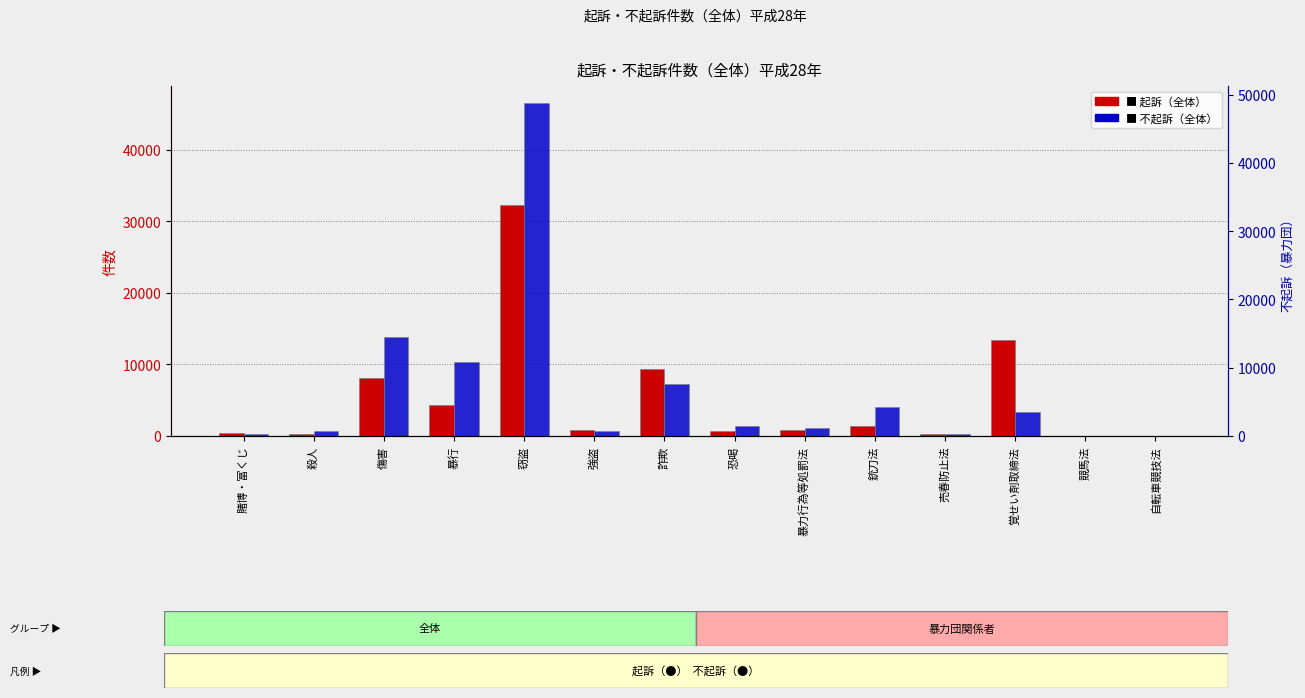

Between 恐喝 and 賭博・富くじ, which is larger?

恐喝